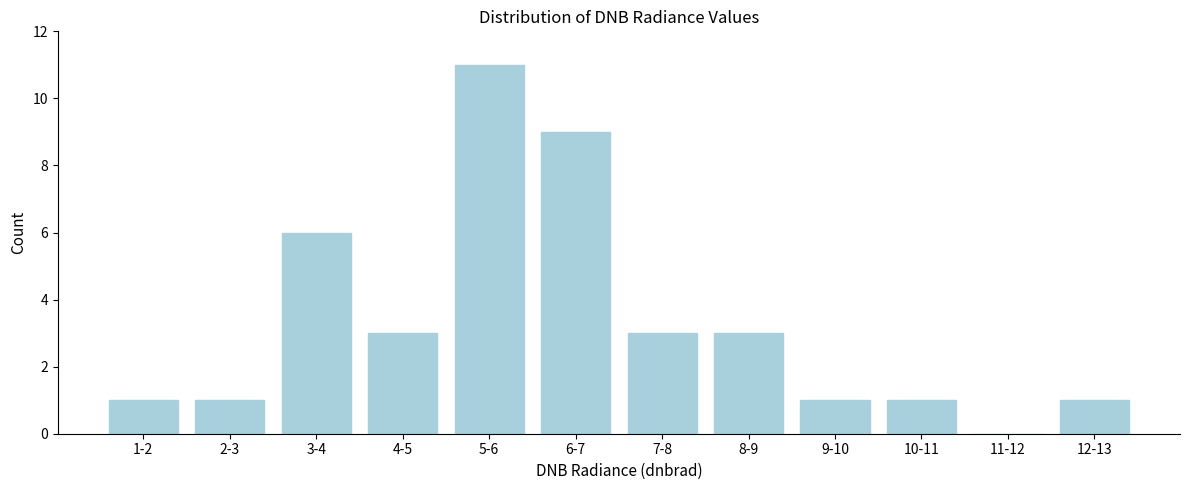

Reading left to right, what are all the values shown in this chart?

1-2=1	2-3=1	3-4=6	4-5=3	5-6=11	6-7=9	7-8=3	8-9=3	9-10=1	10-11=1	11-12=0	12-13=1